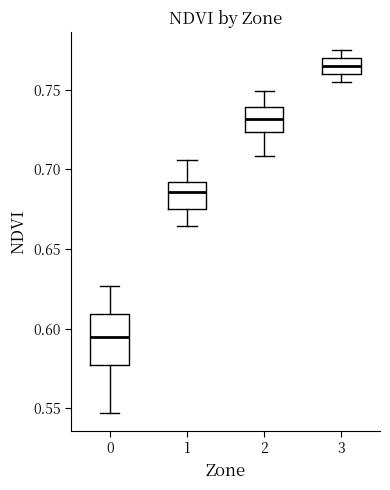

Comparing the boxes themselves (not the whiskers), which one is the tallest?

0